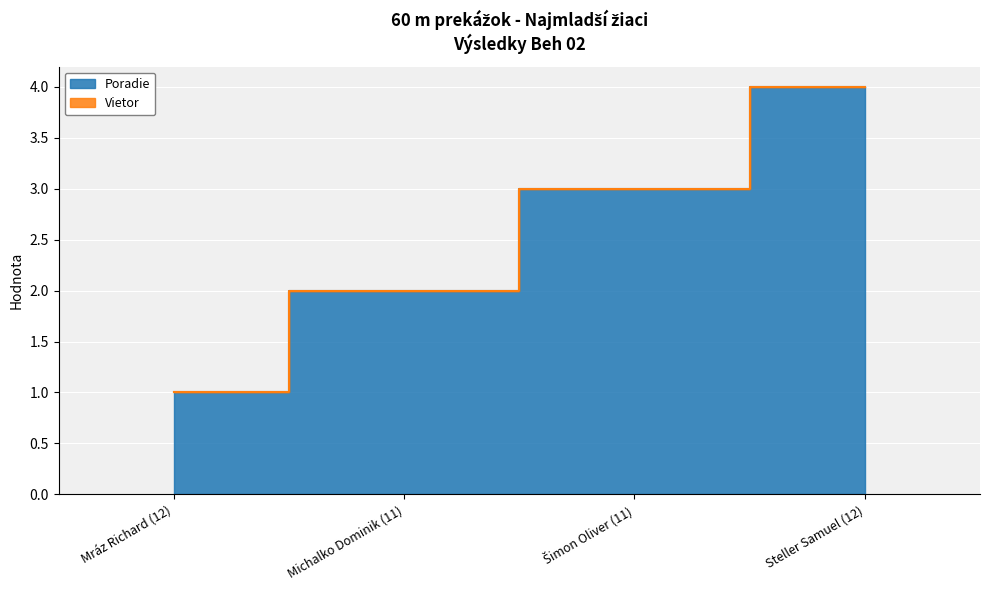

Which label corresponds to the smallest value in the chart?

Mráz Richard (12)